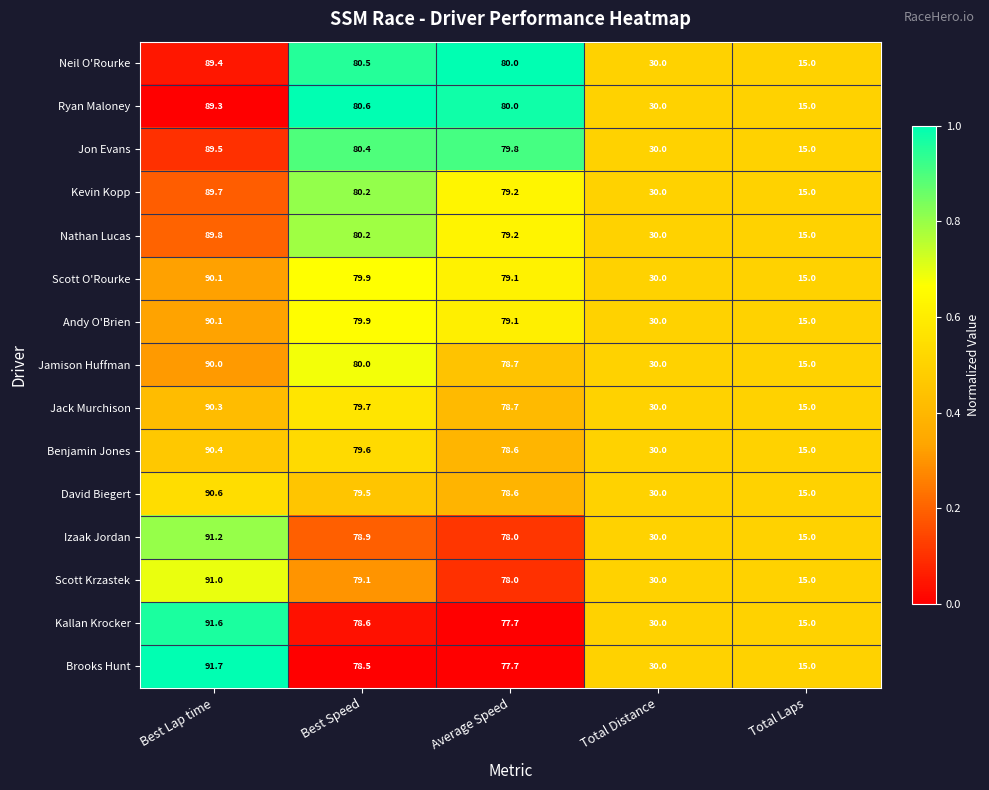

At which label is Nathan Lucas closest to 52?

Total Distance